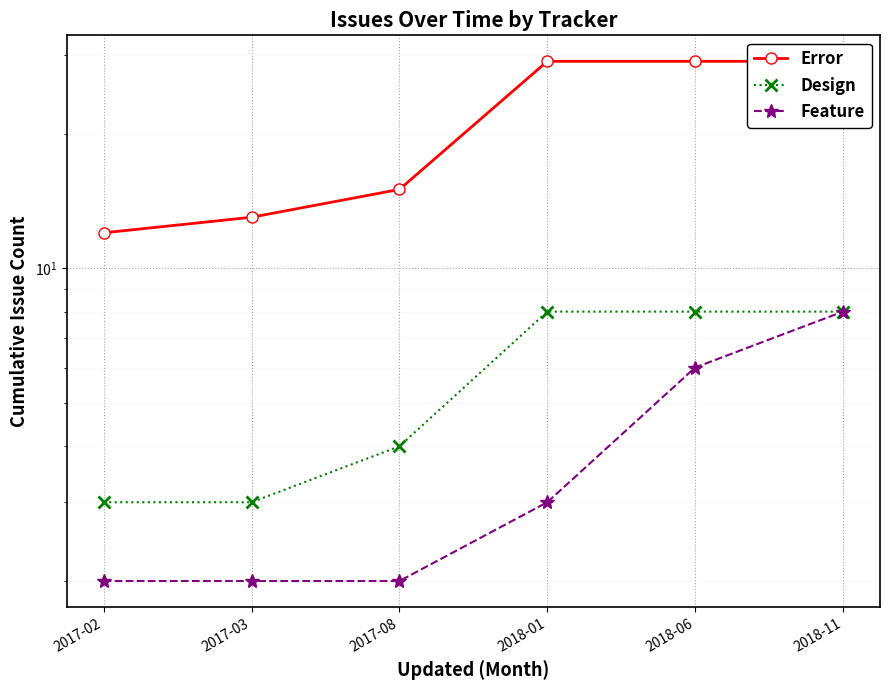

True or false: Error has more than 0 points higher than both neighbors.

False